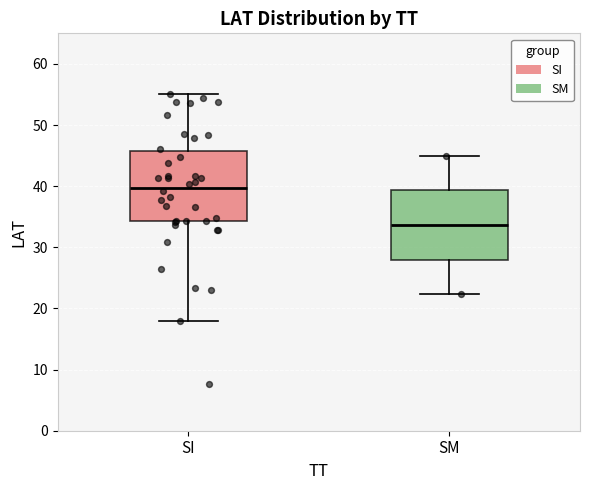

Reading left to right, read every box against the y-axis: the position of its median line, the range the box covers, and the ends of its whiskers. The values are not printed on the chart, so give them approximately, as read against the axis.

SI: median 40, box 34 to 46, whiskers 18 to 55
SM: median 34, box 28 to 39, whiskers 22 to 45